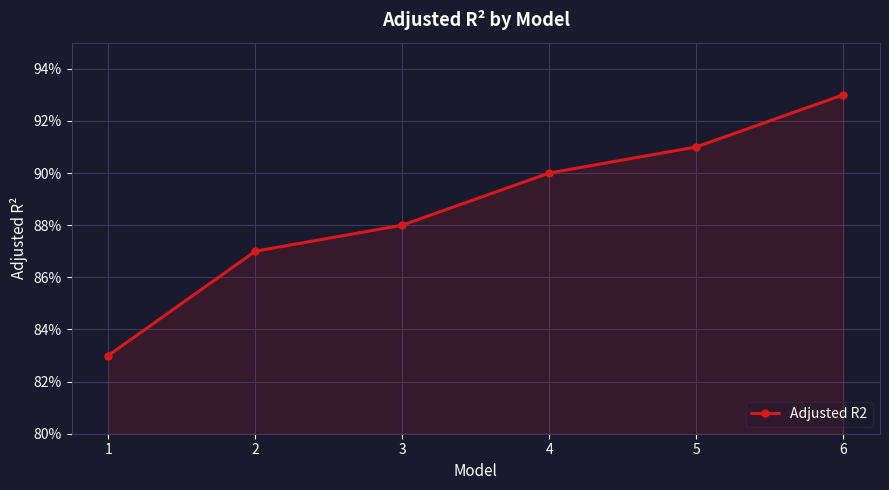

Reading left to right, transcribe all the data shown in this chart.

0.8	0.9	0.9	0.9	0.9	0.9